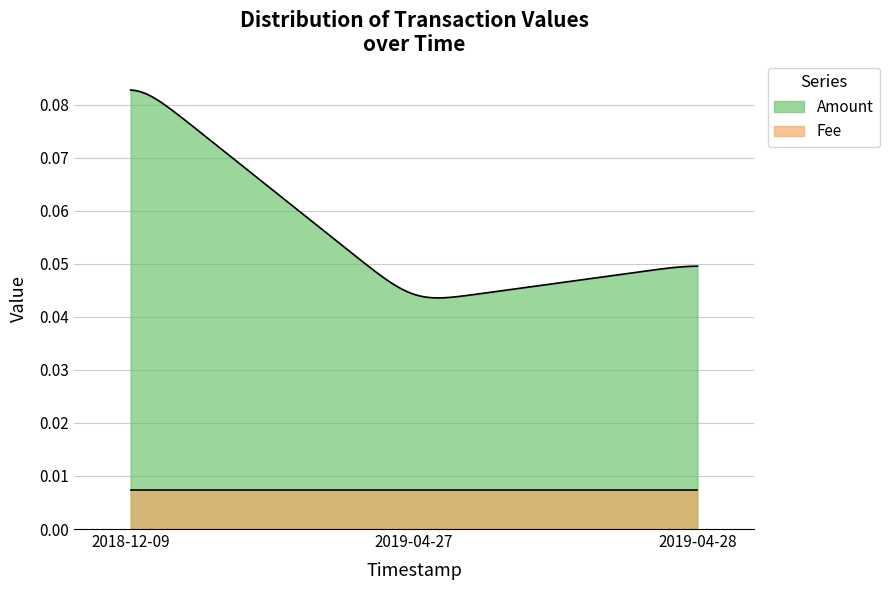

What is the label of the 3rd point from the left?

2019-04-28 05:27:53